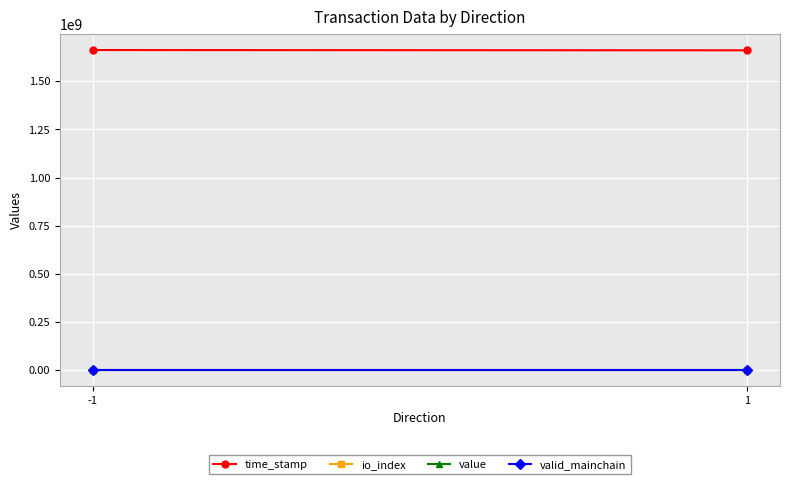

What is the difference between the highest and lowest values at -1?

1662274657.0